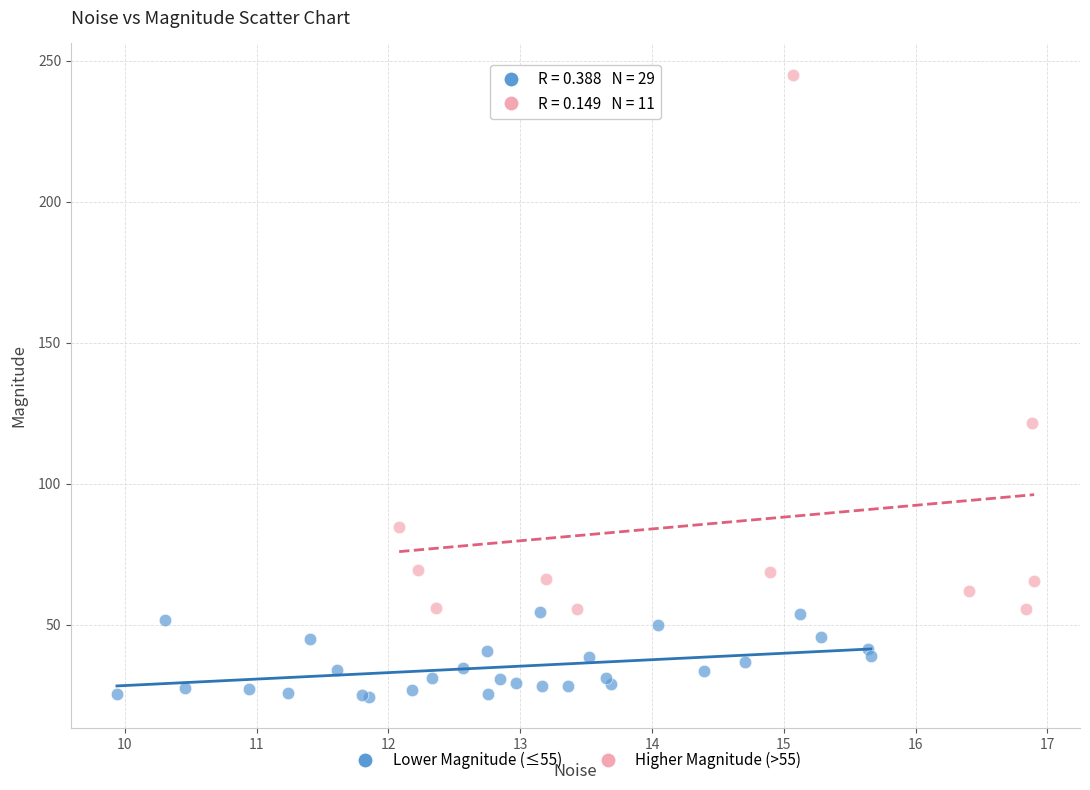

Which series reaches the maximum Y coordinate?

Higher Magnitude (>55)